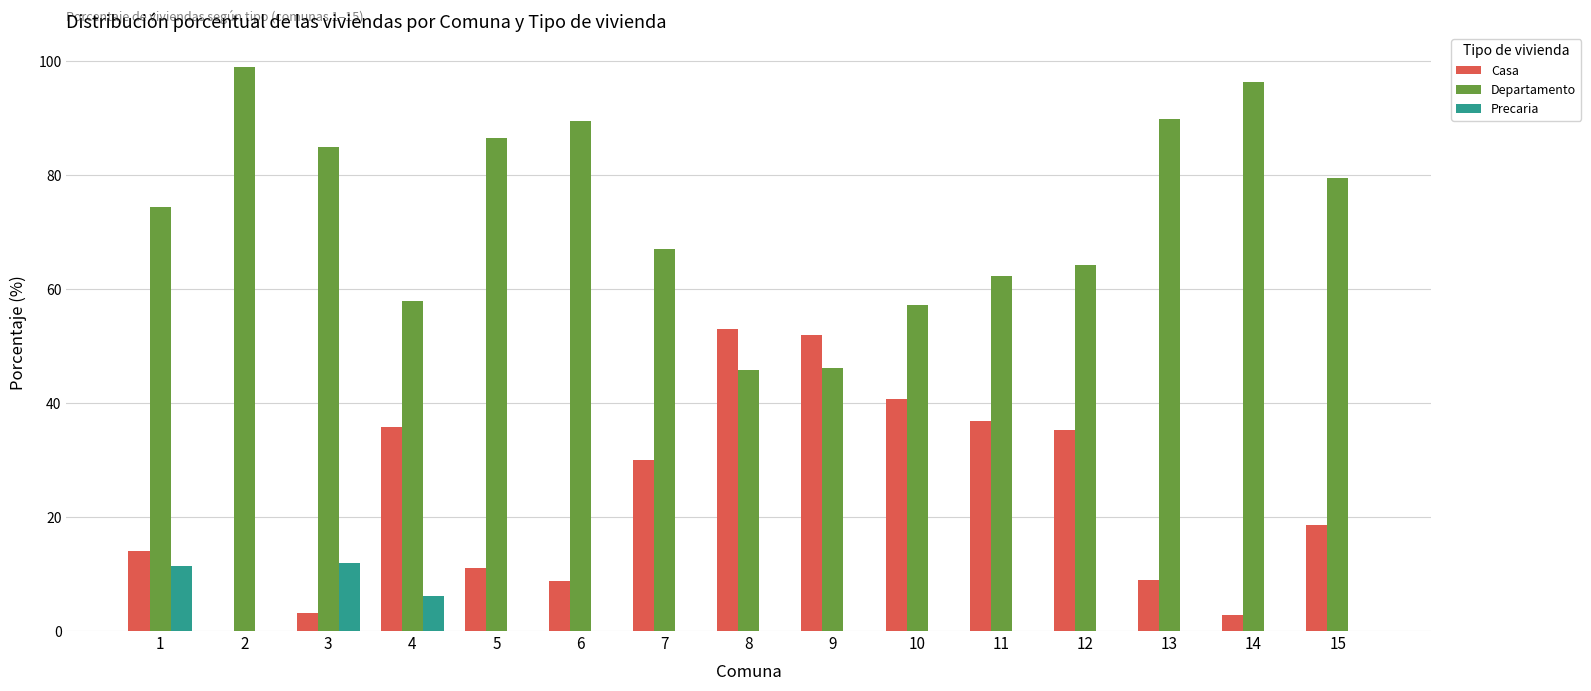

What is the highest value of the Departamento series?

99.0